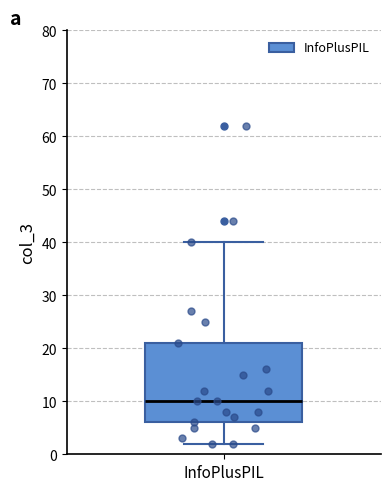

Read this box plot against the y-axis: the position of the median line, the range covered by the box, and the ends of both whiskers. The values are not printed on the chart, so give them approximately, as read against the axis.

median 10, box 6 to 21, whiskers 2 to 40